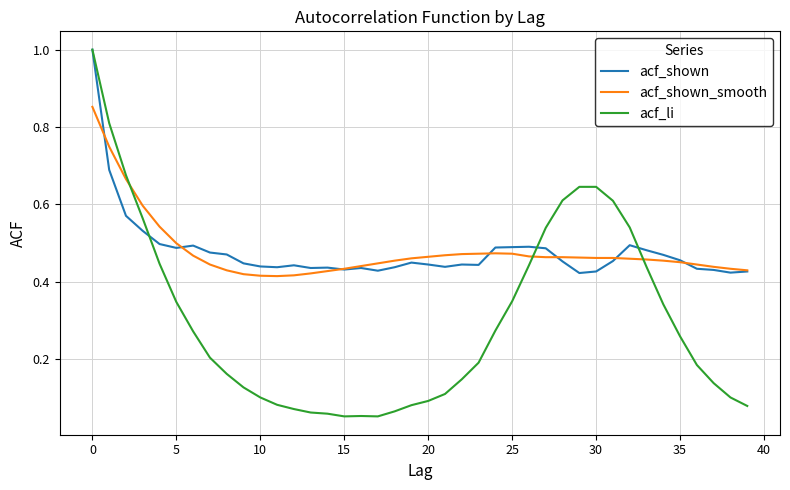

Which series has the widest spread of values?

acf_li